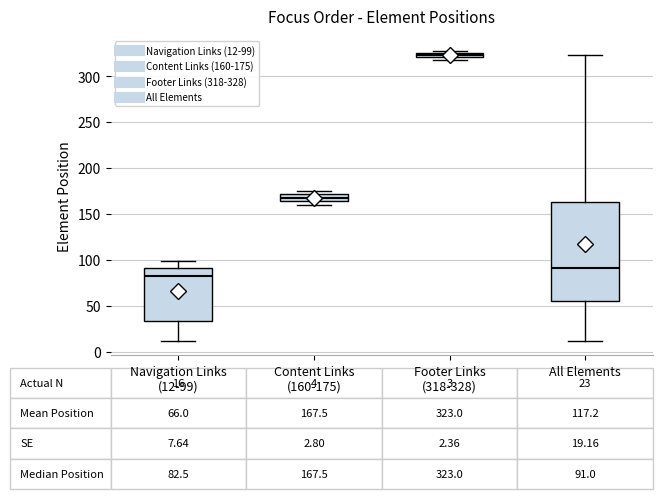

Comparing the boxes themselves (not the whiskers), which one is the tallest?

All Elements